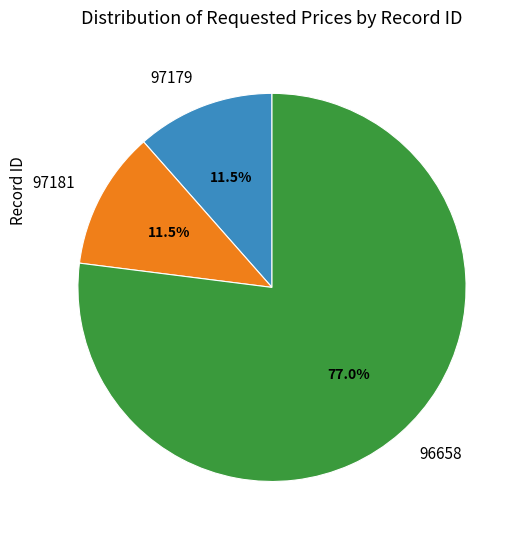

Do 97179 and 96658 together represent more than half of the pie?

Yes